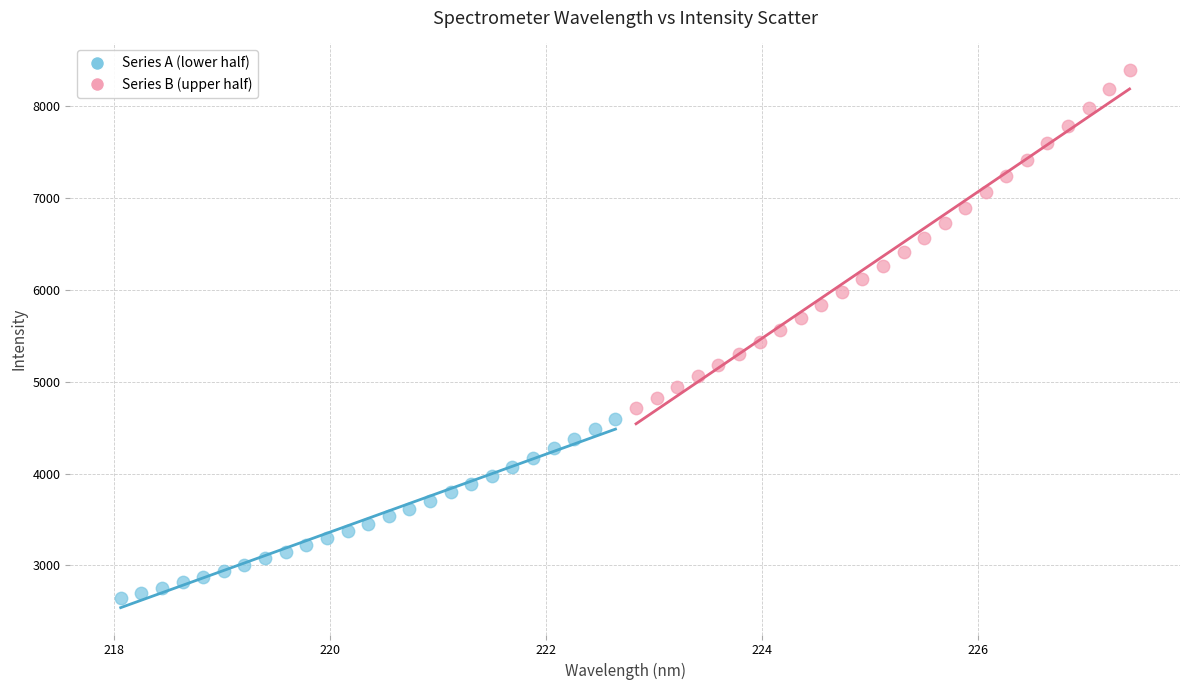

Which series reaches the minimum Y coordinate?

Series A (lower half)